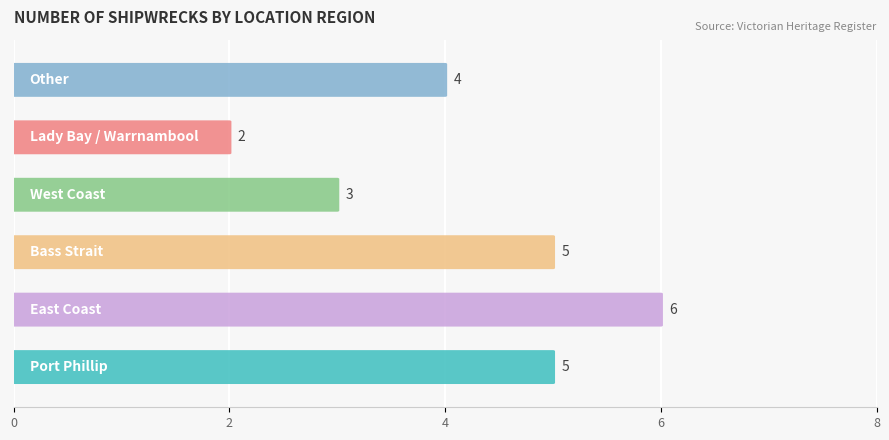

What is the difference between the maximum and minimum values?

4